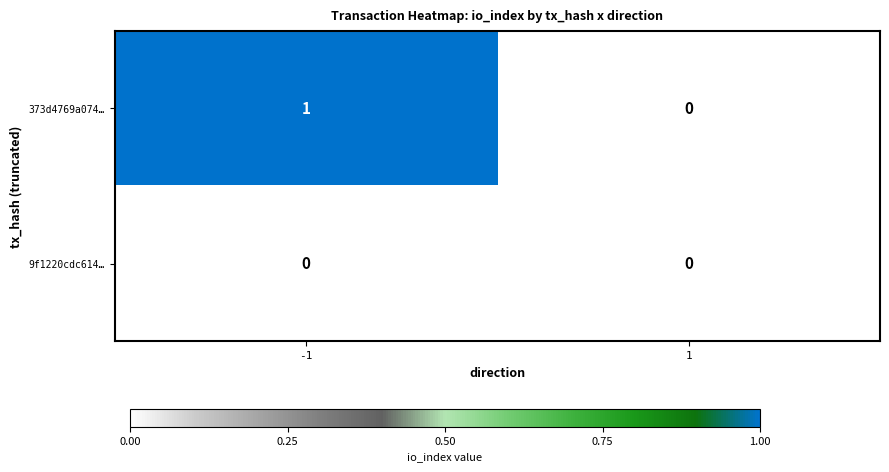

How many distinct data groups are displayed?

2